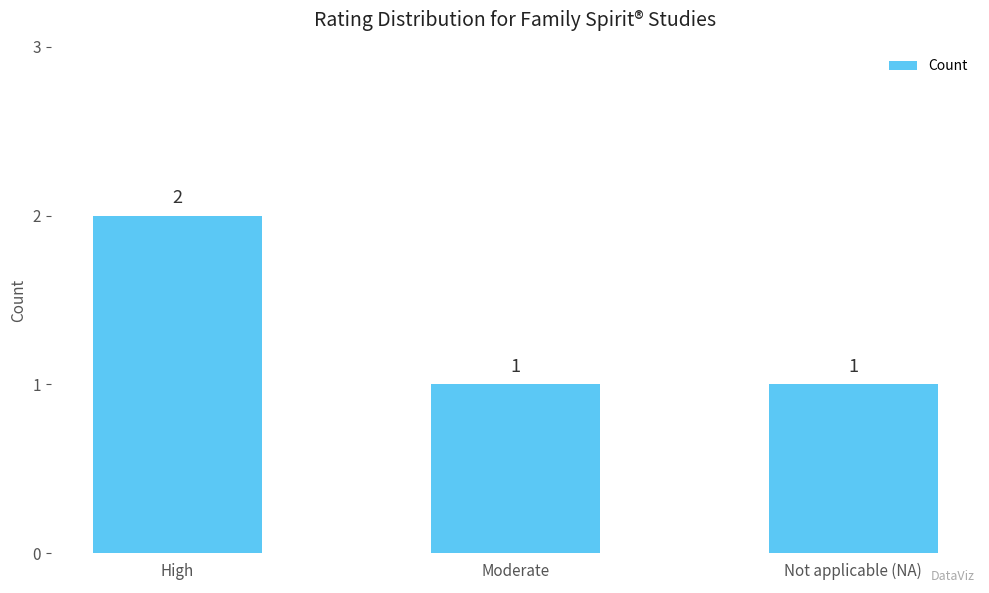

Which has a higher value, Not applicable (NA) or High?

High